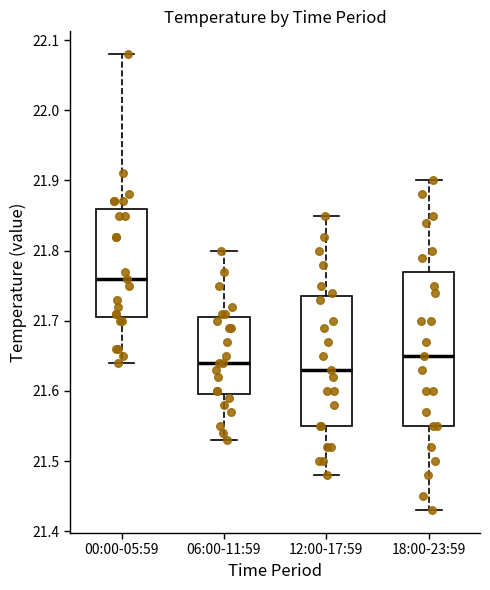

Reading left to right, read every box against the y-axis: the position of its median line, the range the box covers, and the ends of its whiskers. The values are not printed on the chart, so give them approximately, as read against the axis.

00:00-05:59: median 21.76, box 21.71 to 21.86, whiskers 21.64 to 22.08
06:00-11:59: median 21.64, box 21.60 to 21.71, whiskers 21.53 to 21.80
12:00-17:59: median 21.63, box 21.55 to 21.74, whiskers 21.48 to 21.85
18:00-23:59: median 21.65, box 21.55 to 21.77, whiskers 21.43 to 21.90